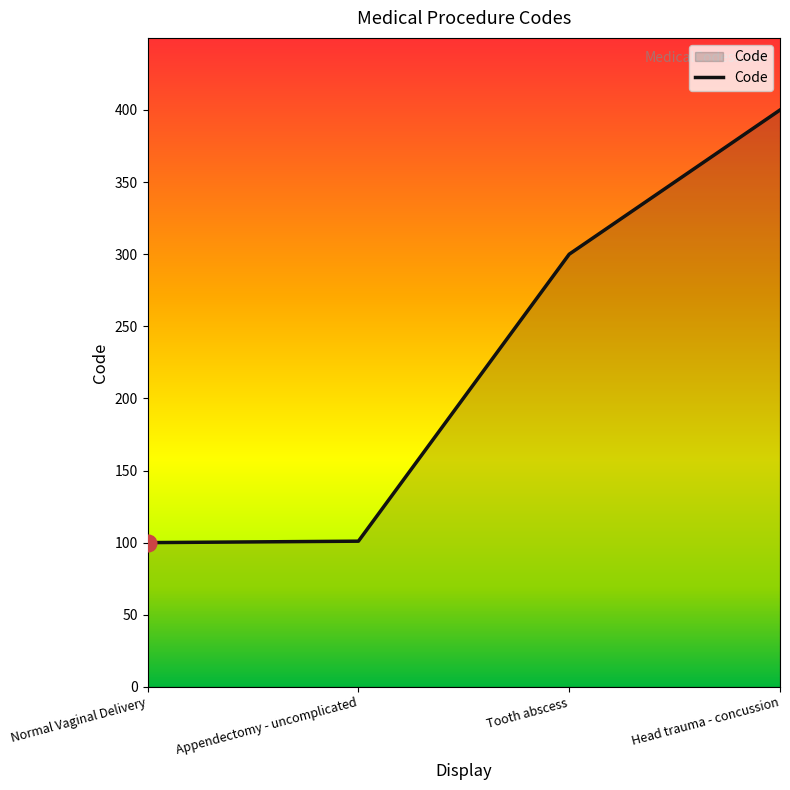

What is the smallest value displayed?

100